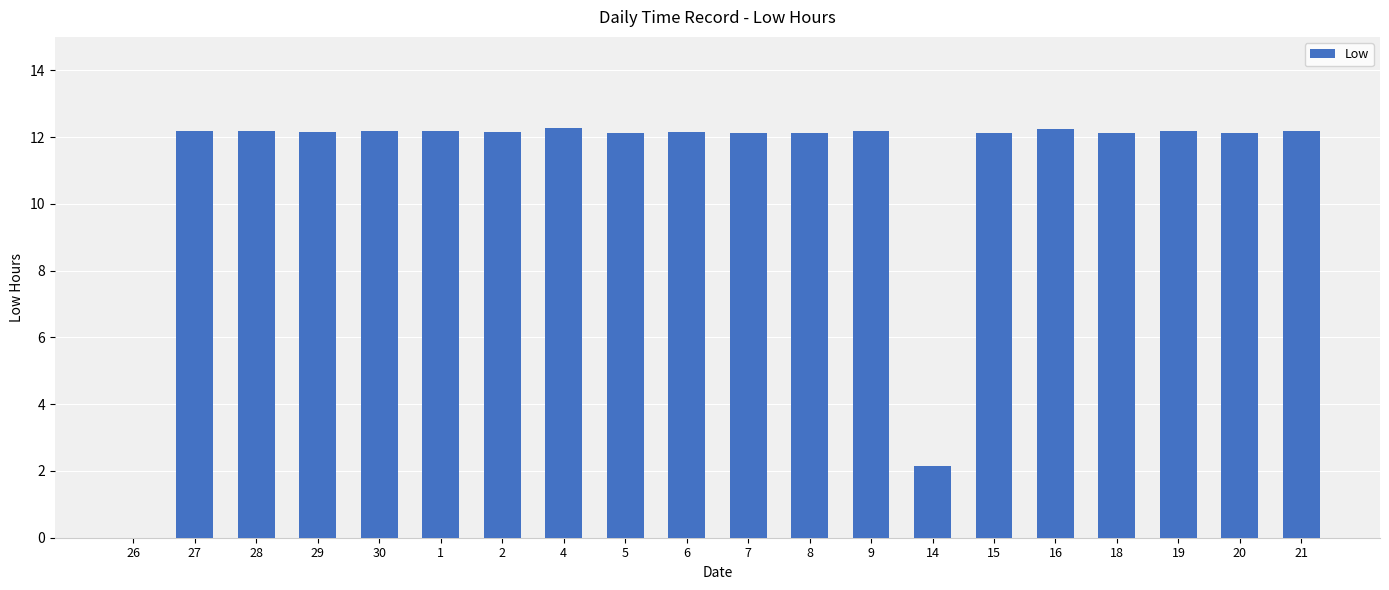

What is the greatest value displayed?

12.3